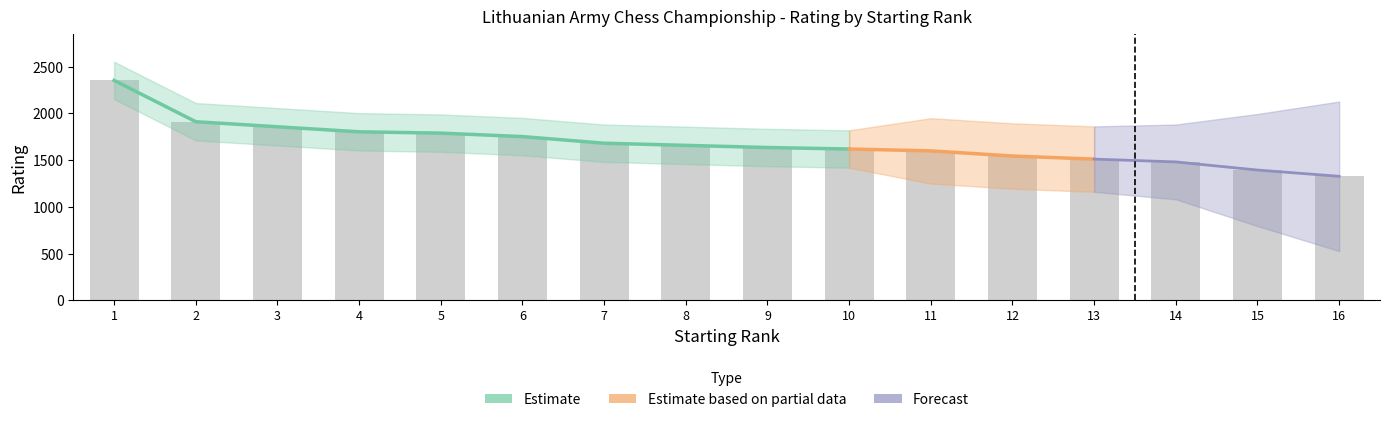

What is the smallest value displayed?

1327